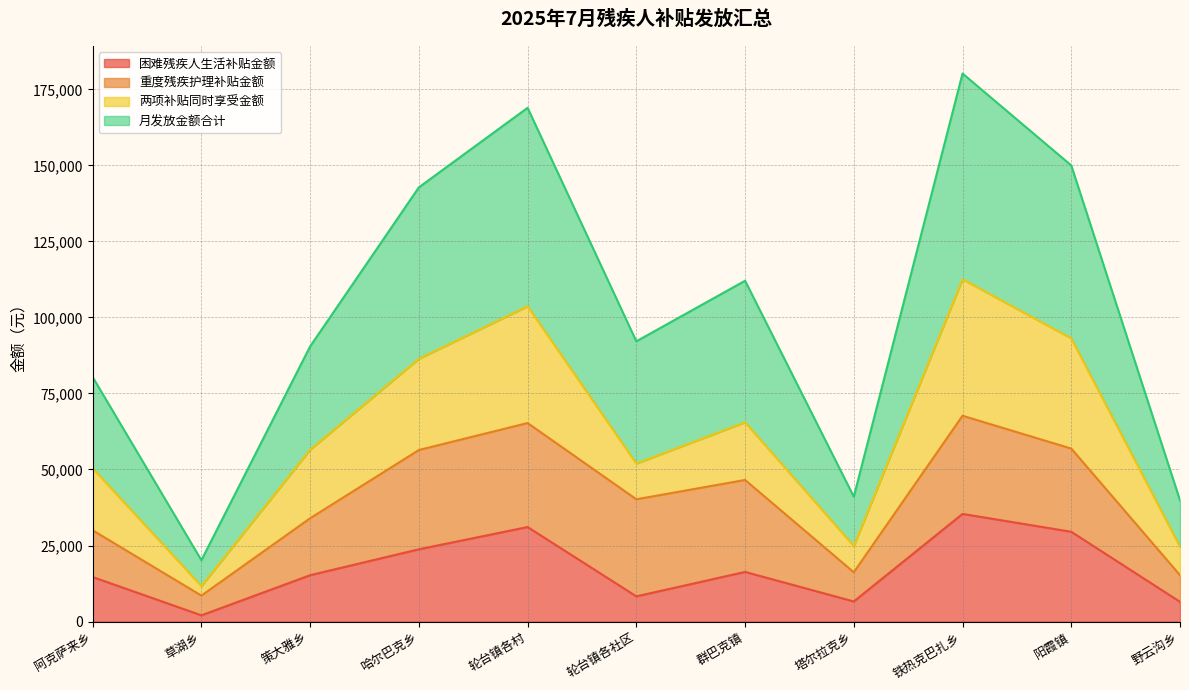

Which has a higher value, 阿克萨来乡 or 铁热克巴扎乡?

铁热克巴扎乡